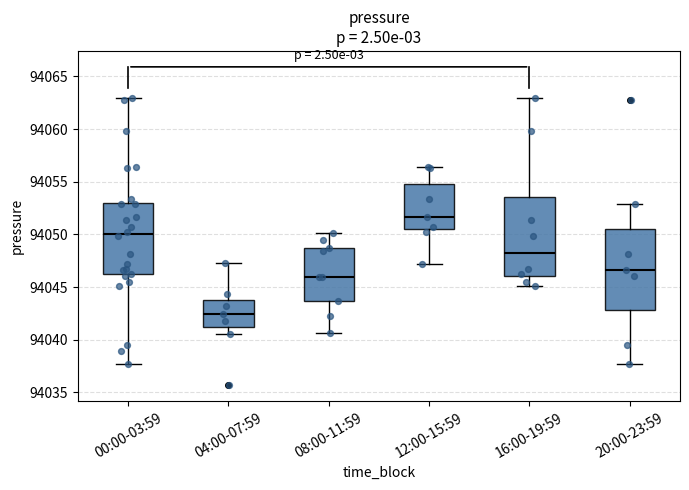

Where is the lower edge of the box for 00:00-03:59 on the y-axis? The values are not printed on the chart, so give them approximately, as read against the axis.

94046.0